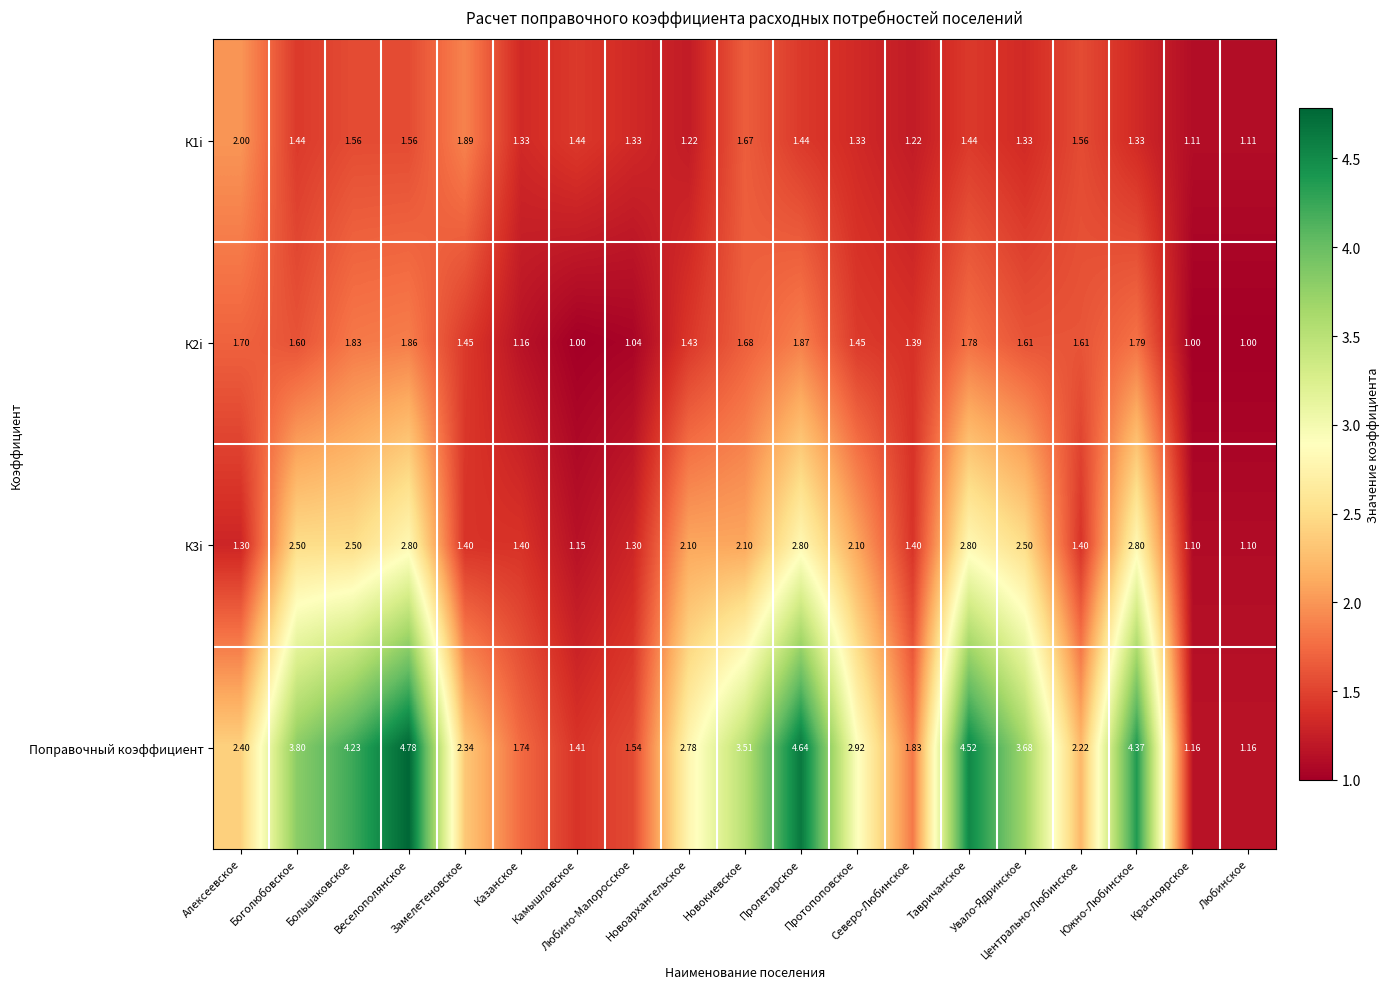

Which series has the largest total across all categories?

Поправочный коэффициент